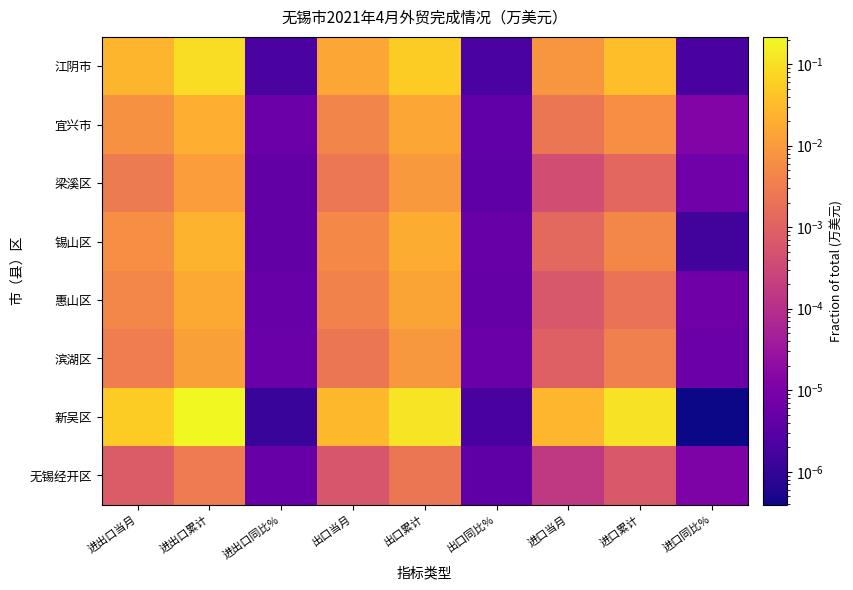

Reading right to left, extract all data points from this chart.

江阴市: 进口同比%=0.0	进口累计=0.0	进口当月=0.0	出口同比%=0.0	出口累计=0.1	出口当月=0.0	进出口同比%=0.0	进出口累计=0.1	进出口当月=0.0
宜兴市: 进口同比%=0.0	进口累计=0.0	进口当月=0.0	出口同比%=0.0	出口累计=0.0	出口当月=0.0	进出口同比%=0.0	进出口累计=0.0	进出口当月=0.0
梁溪区: 进口同比%=0.0	进口累计=0.0	进口当月=0.0	出口同比%=0.0	出口累计=0.0	出口当月=0.0	进出口同比%=0.0	进出口累计=0.0	进出口当月=0.0
锡山区: 进口同比%=0.0	进口累计=0.0	进口当月=0.0	出口同比%=0.0	出口累计=0.0	出口当月=0.0	进出口同比%=0.0	进出口累计=0.0	进出口当月=0.0
惠山区: 进口同比%=0.0	进口累计=0.0	进口当月=0.0	出口同比%=0.0	出口累计=0.0	出口当月=0.0	进出口同比%=0.0	进出口累计=0.0	进出口当月=0.0
滨湖区: 进口同比%=0.0	进口累计=0.0	进口当月=0.0	出口同比%=0.0	出口累计=0.0	出口当月=0.0	进出口同比%=0.0	进出口累计=0.0	进出口当月=0.0
新吴区: 进口同比%=0.0	进口累计=0.1	进口当月=0.0	出口同比%=0.0	出口累计=0.1	出口当月=0.0	进出口同比%=0.0	进出口累计=0.2	进出口当月=0.1
无锡经开区: 进口同比%=0.0	进口累计=0.0	进口当月=0.0	出口同比%=0.0	出口累计=0.0	出口当月=0.0	进出口同比%=0.0	进出口累计=0.0	进出口当月=0.0